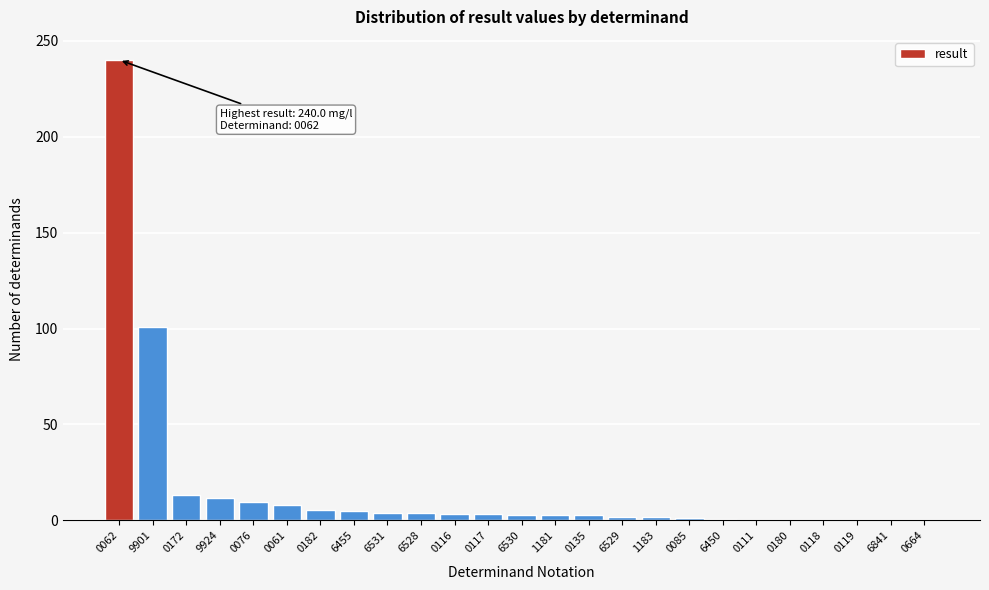

Which category has the highest value across all series?

0062